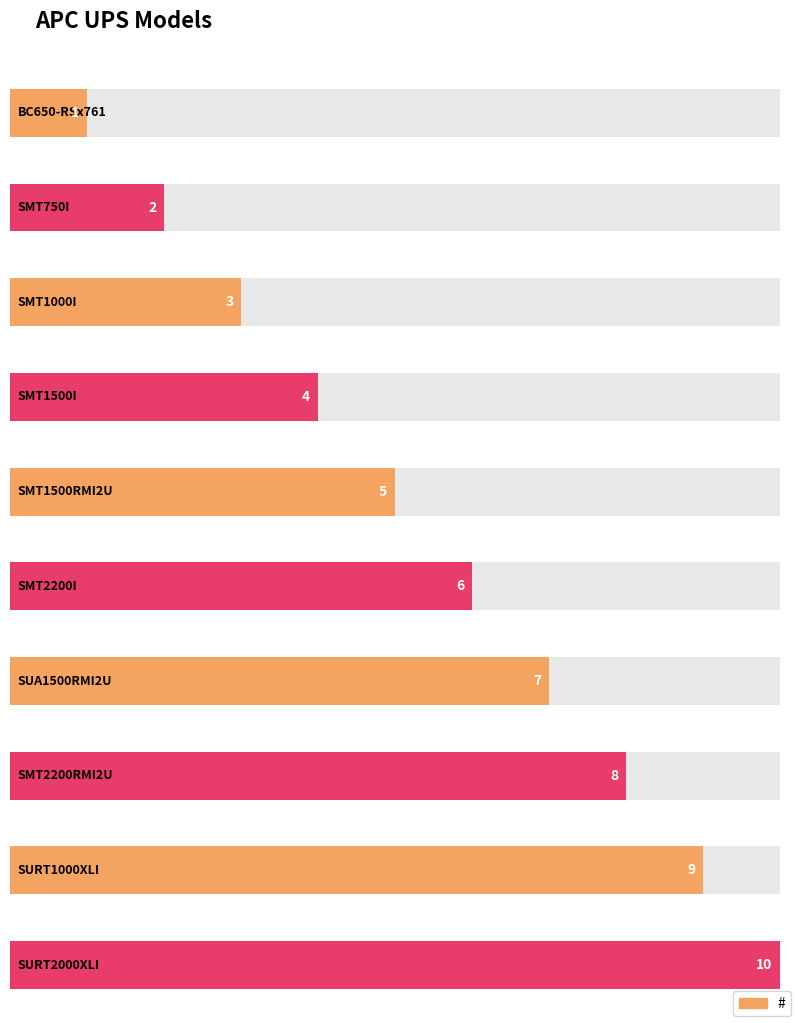

What is the difference between the second highest and minimum values?

8